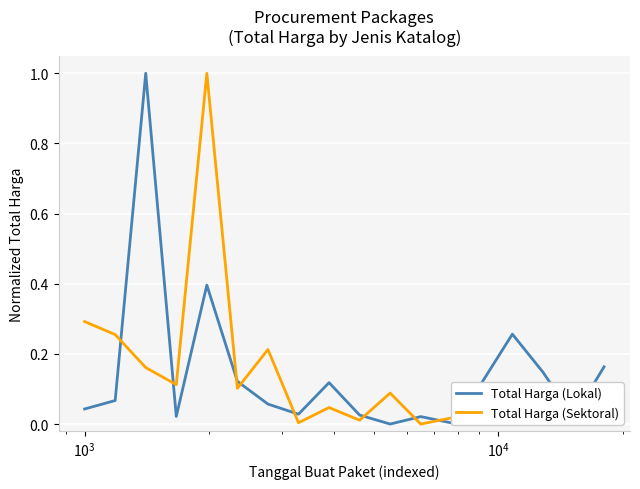

What is the maximum value shown in the chart?

1.0